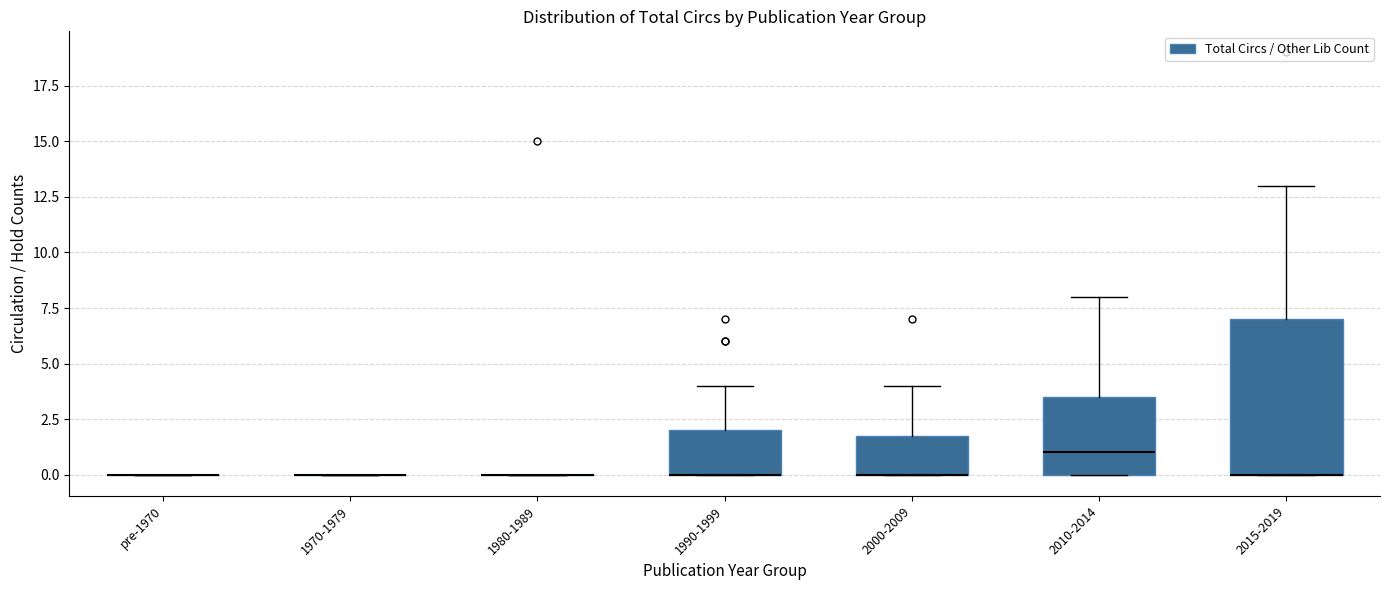

Reading left to right, transcribe this box plot: for each box, give where its median line is, the range the box spans, and where its two whiskers end, as read against the y-axis. The values are not printed on the chart, so give them approximately, as read against the axis.

pre-1970: box collapsed to a line at 0.0, whiskers 0.0 to 0.0
1970-1979: box collapsed to a line at 0.0, whiskers 0.0 to 0.0
1980-1989: box collapsed to a line at 0.0, whiskers 0.0 to 0.0
1990-1999: median 0.0 (drawn on the box's lower edge), box 0.0 to 2.0, whiskers 0.0 to 4.0
2000-2009: median 0.0 (drawn on the box's lower edge), box 0.0 to 2.0, whiskers 0.0 to 4.0
2010-2014: median 1.0, box 0.0 to 3.5, whiskers 0.0 to 8.0
2015-2019: median 0.0 (drawn on the box's lower edge), box 0.0 to 7.0, whiskers 0.0 to 13.0